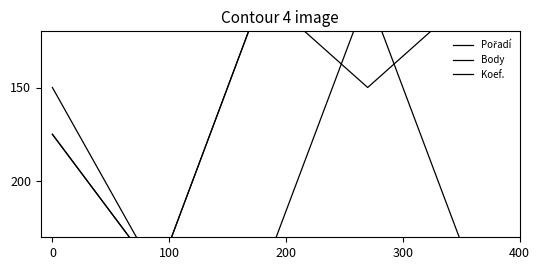

What is the average value of the Pořadí series?

155.0